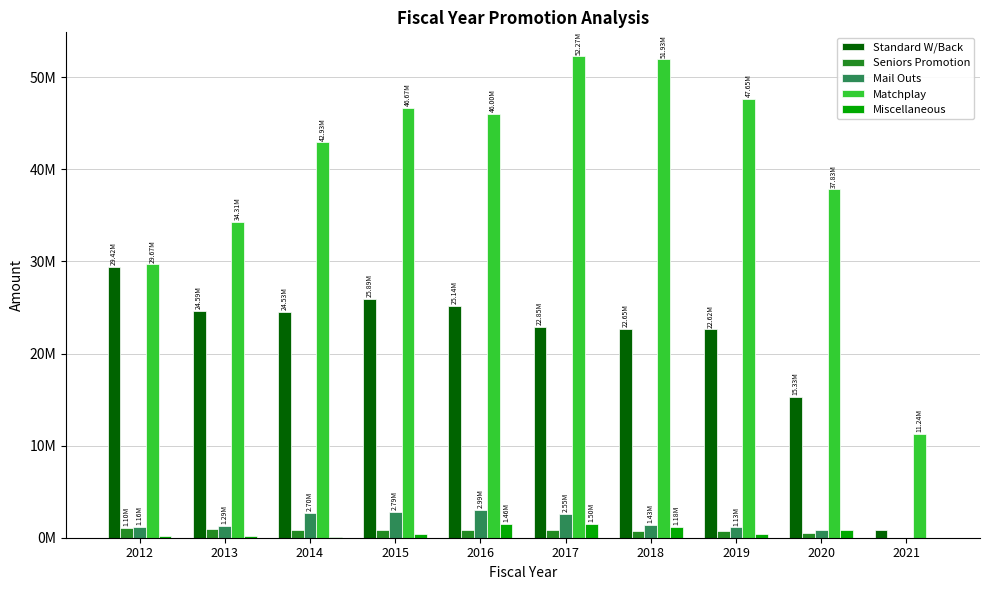

Which category has the highest value in the Miscellaneous series?

2017